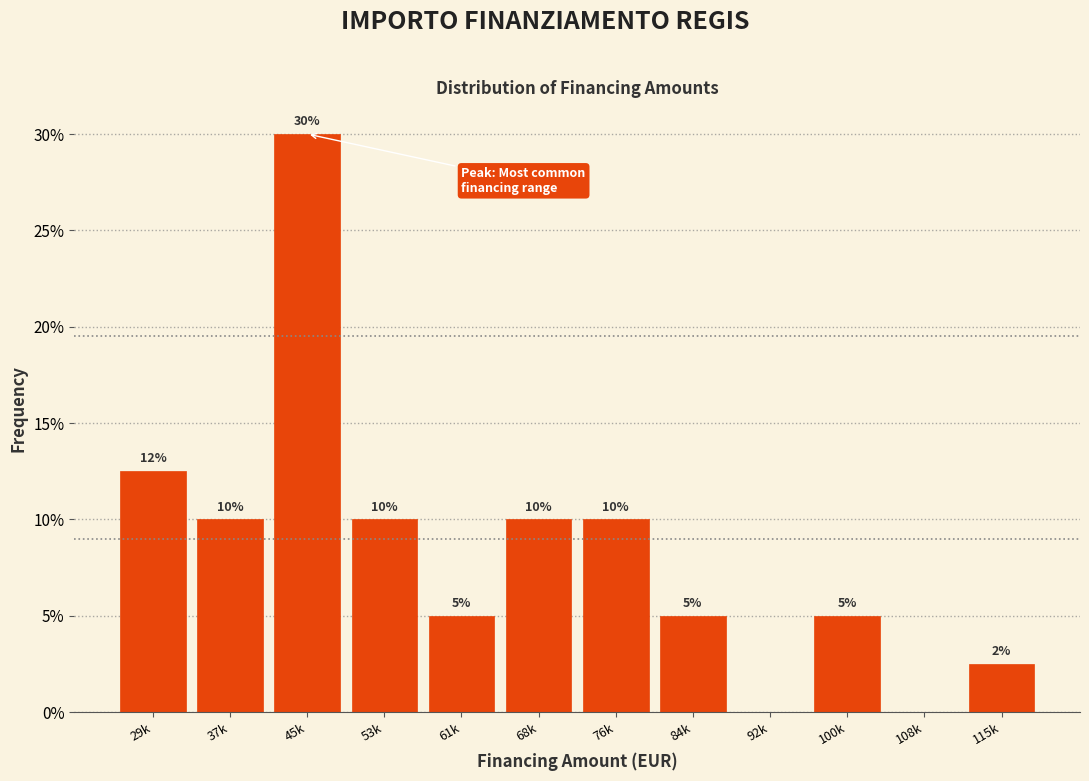

Which label corresponds to the largest value in the chart?

45k